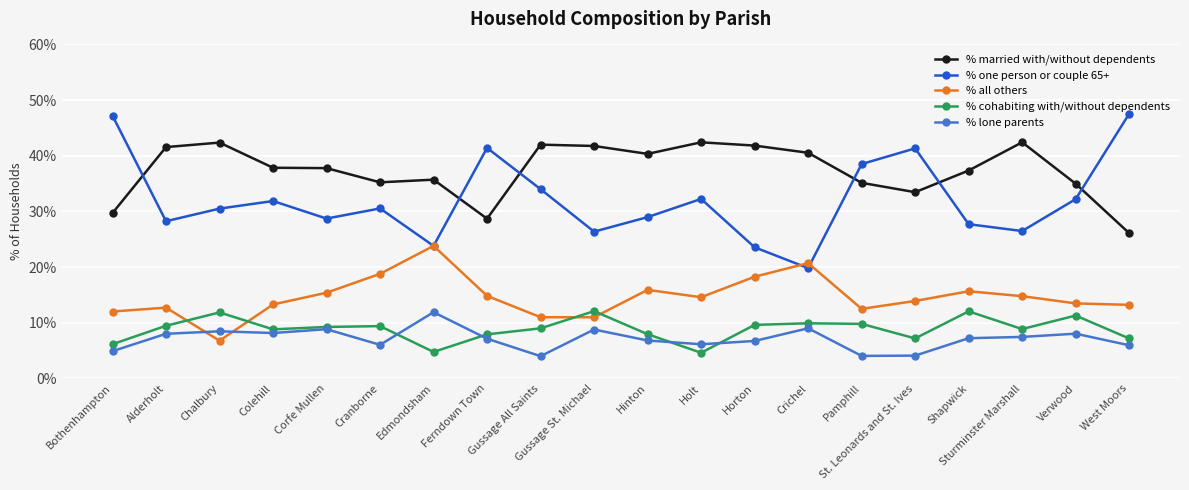

True or false: % one person or couple 65+ and % cohabiting with/without dependents cross at least once.

False